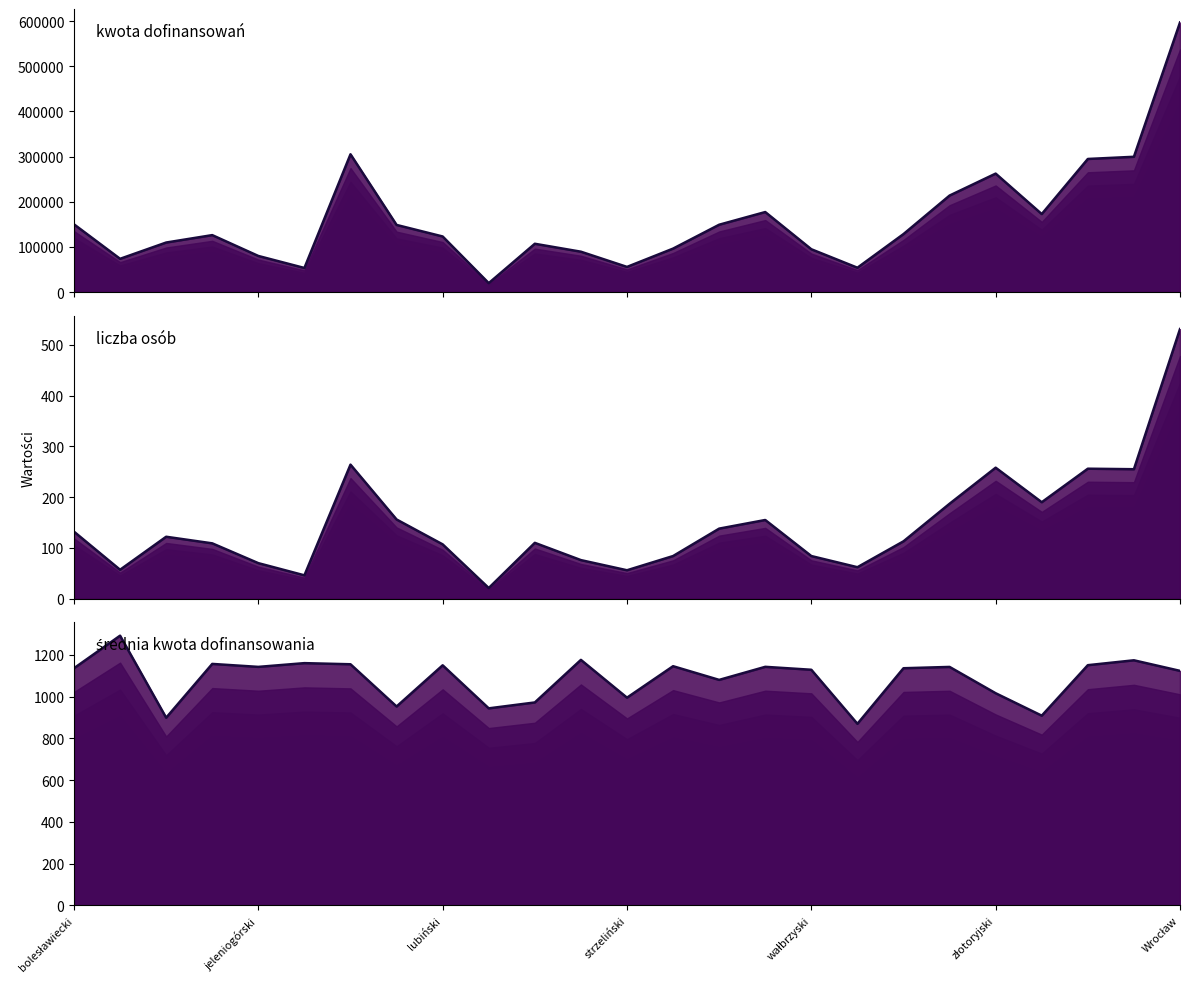

At which category is the sum across all series the highest?

Wrocław